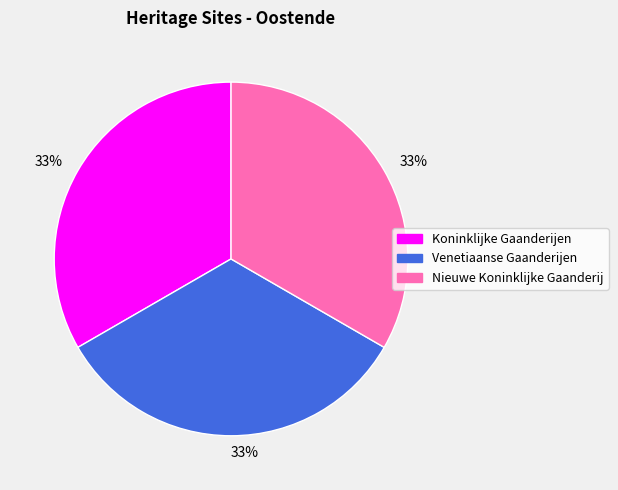

True or false: Koninklijke Gaanderijen accounts for 43% of the total.

False